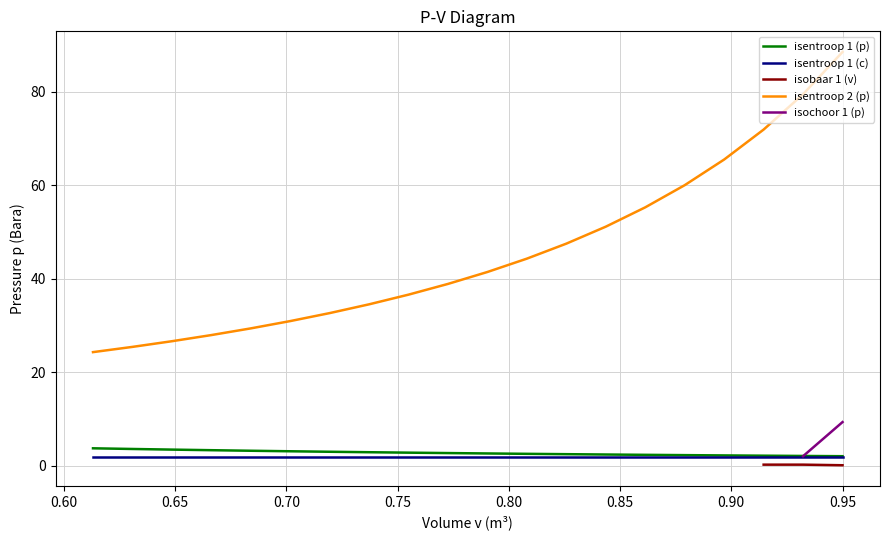

How many data points does each series have?

20